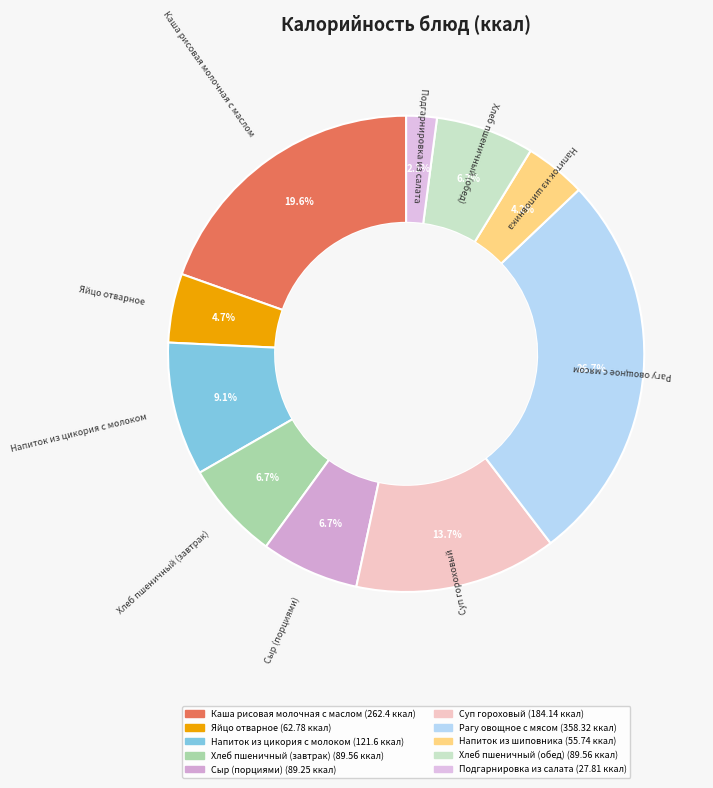

What percentage is the Хлеб пшеничный (завтрак) slice, to the nearest percent?

7%